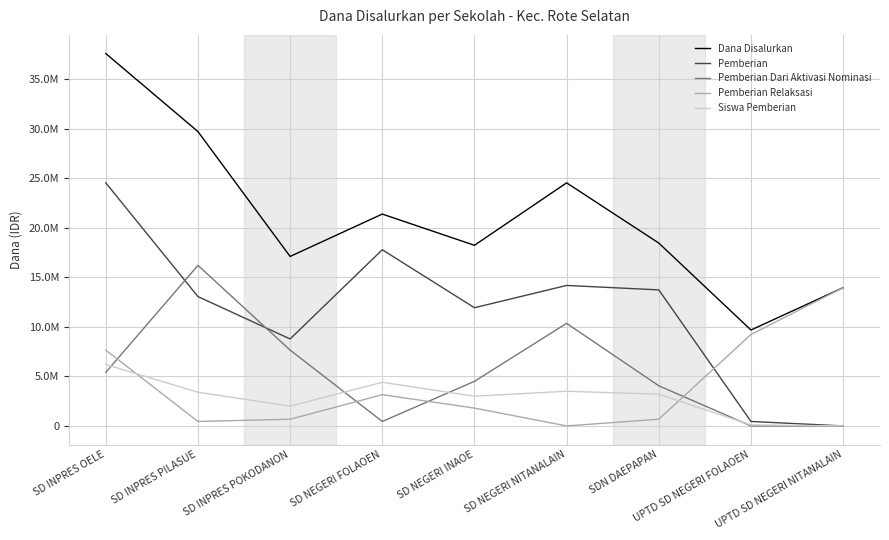

Does the chart display data point markers on the line(s)?

No